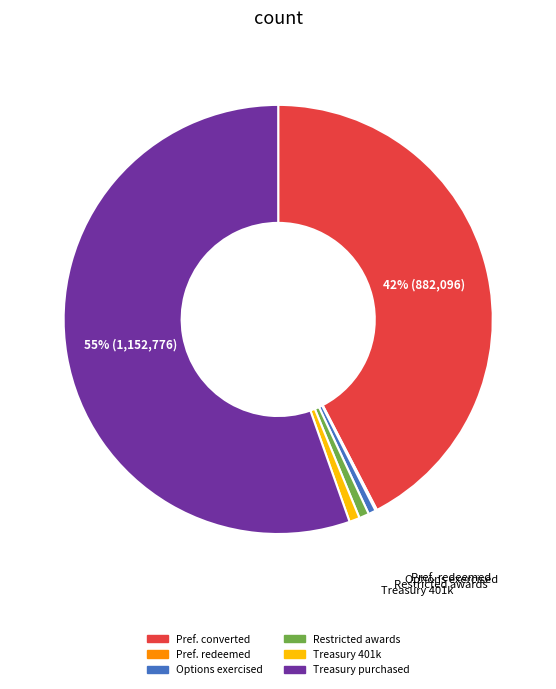

To the nearest percent, what is the average slice percentage?

17%